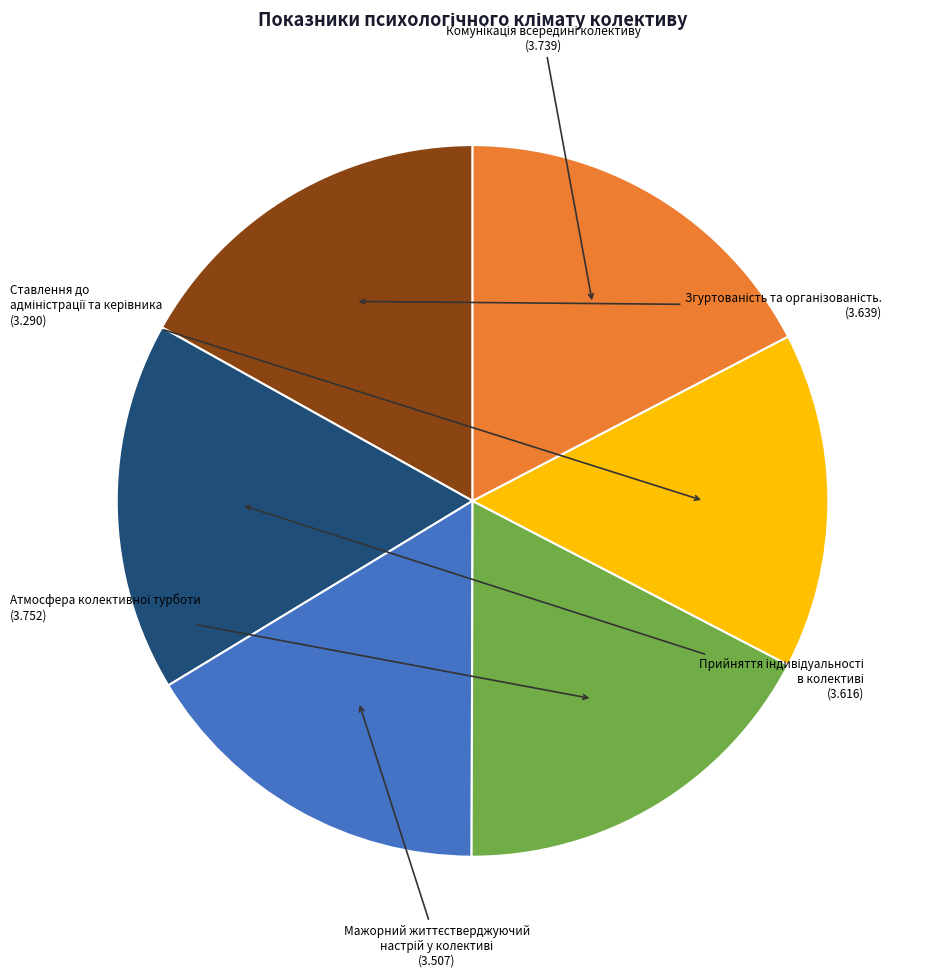

To the nearest percent, what is the difference between the largest and smallest slice percentages?

2%